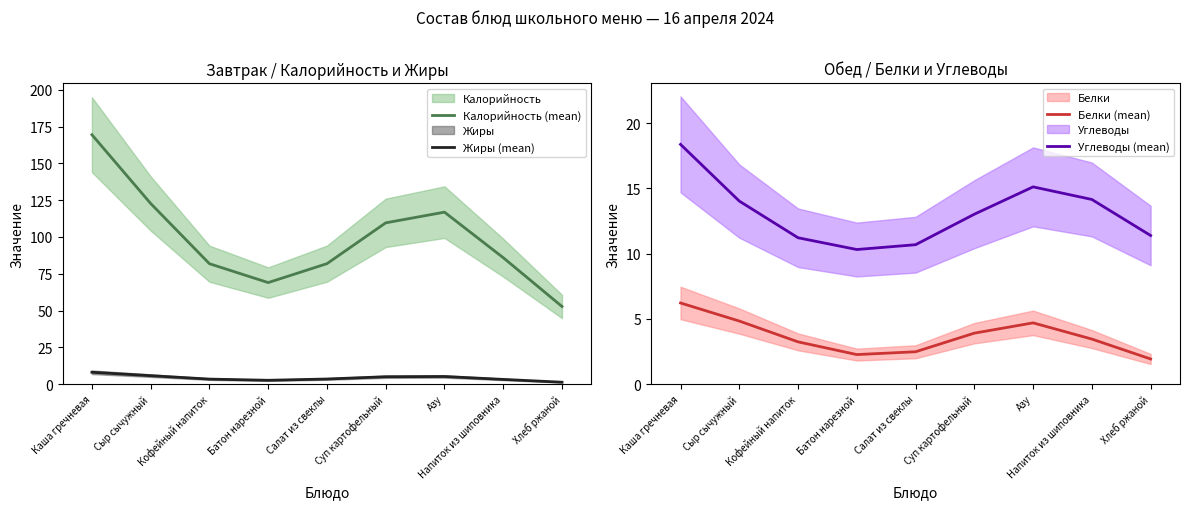

What position from the right is Сыр сычужный?

8